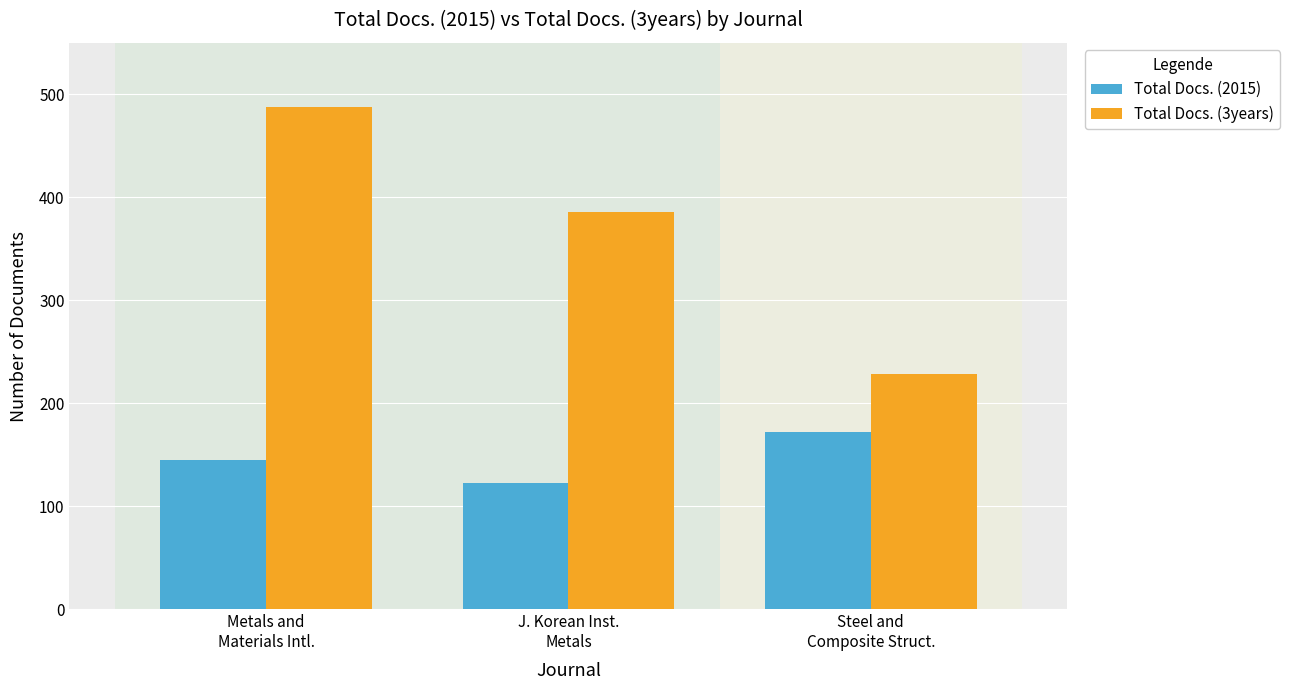

How many groups of bars are there?

3